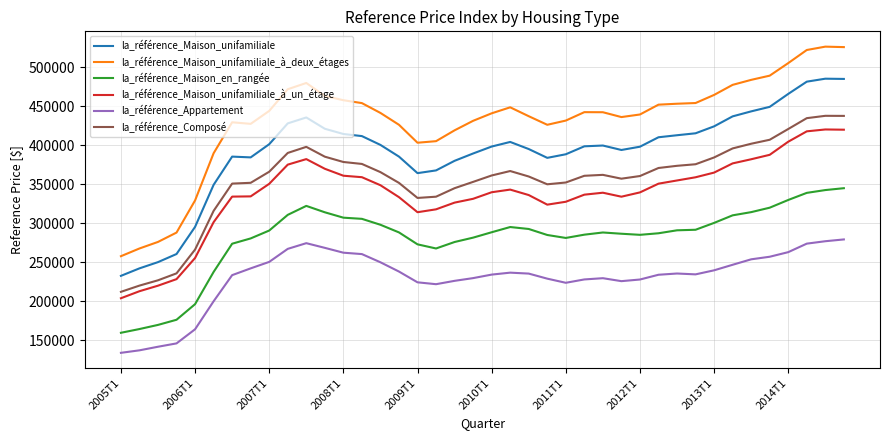

What is the maximum value for la_référence_Appartement?

279000